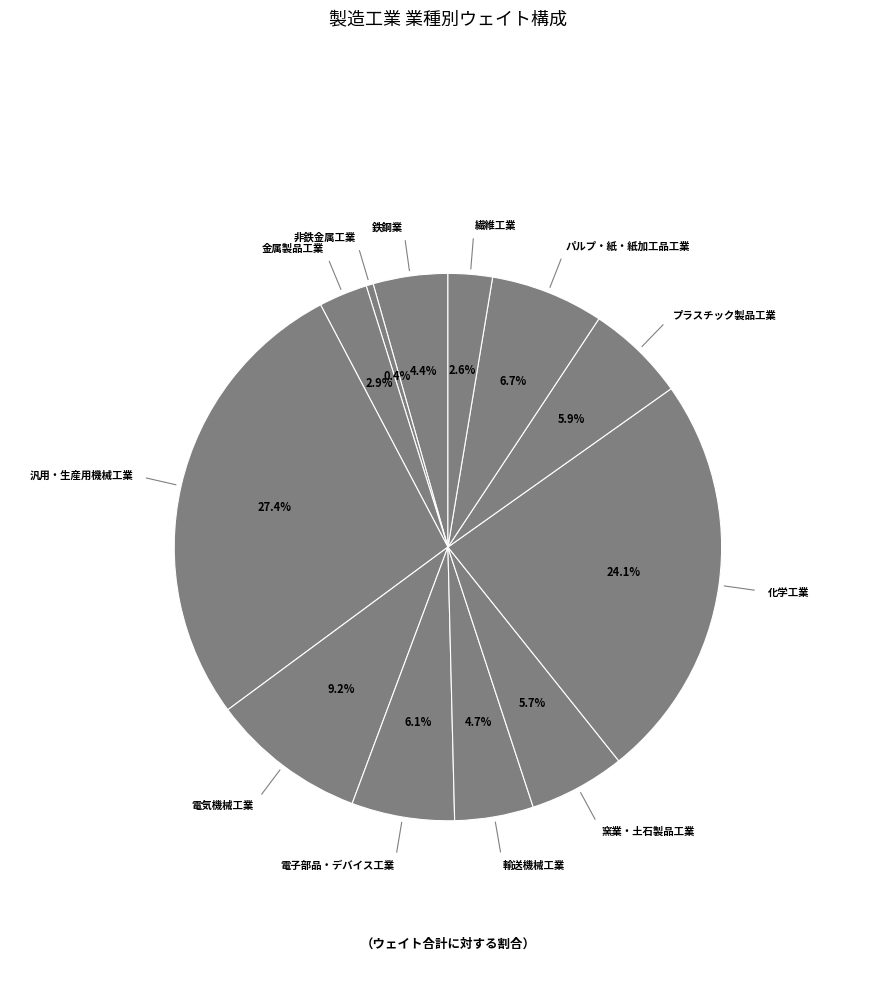

The 化学工業 slice represents 24% of the pie. True or false?

True